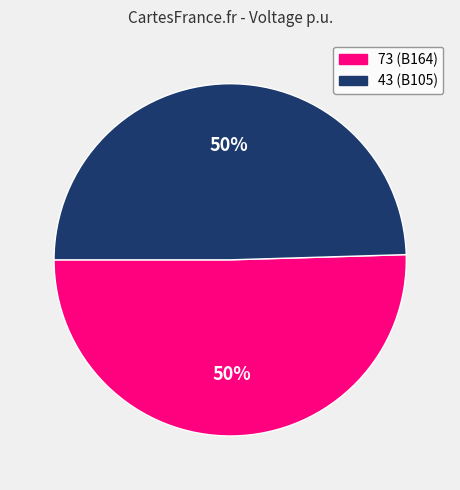

To the nearest percent, what is the average slice percentage?

50%